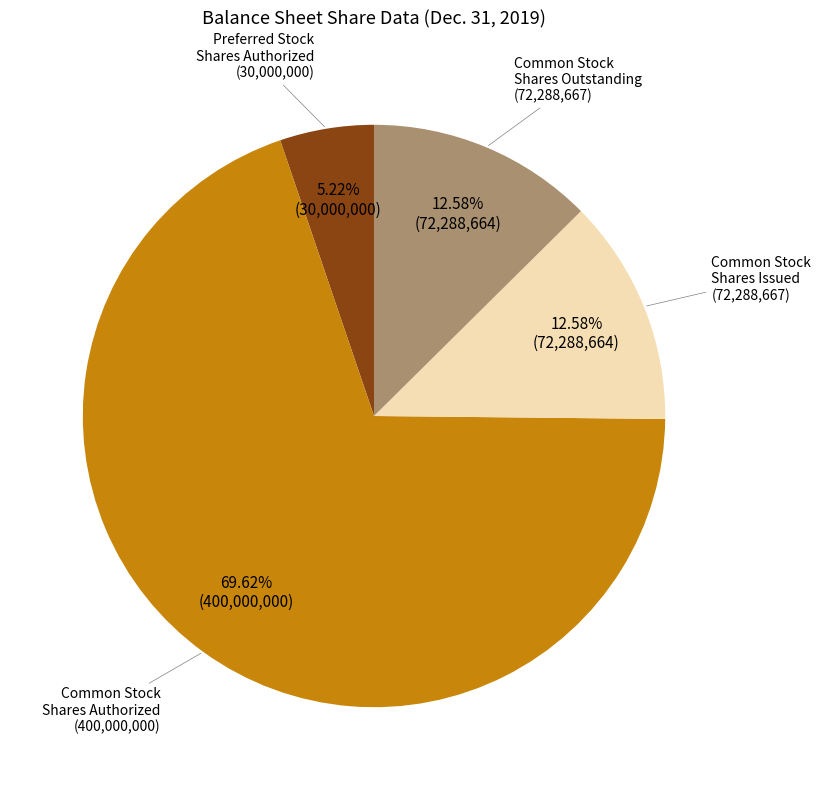

How many slices are in this pie chart?

4